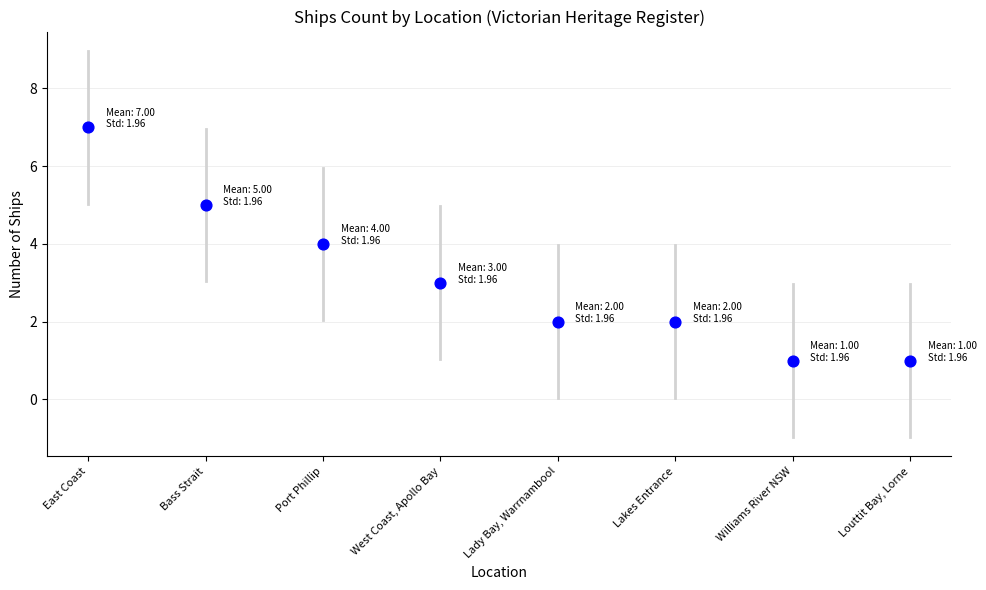

What is the range of Y values (max minus min)?

6